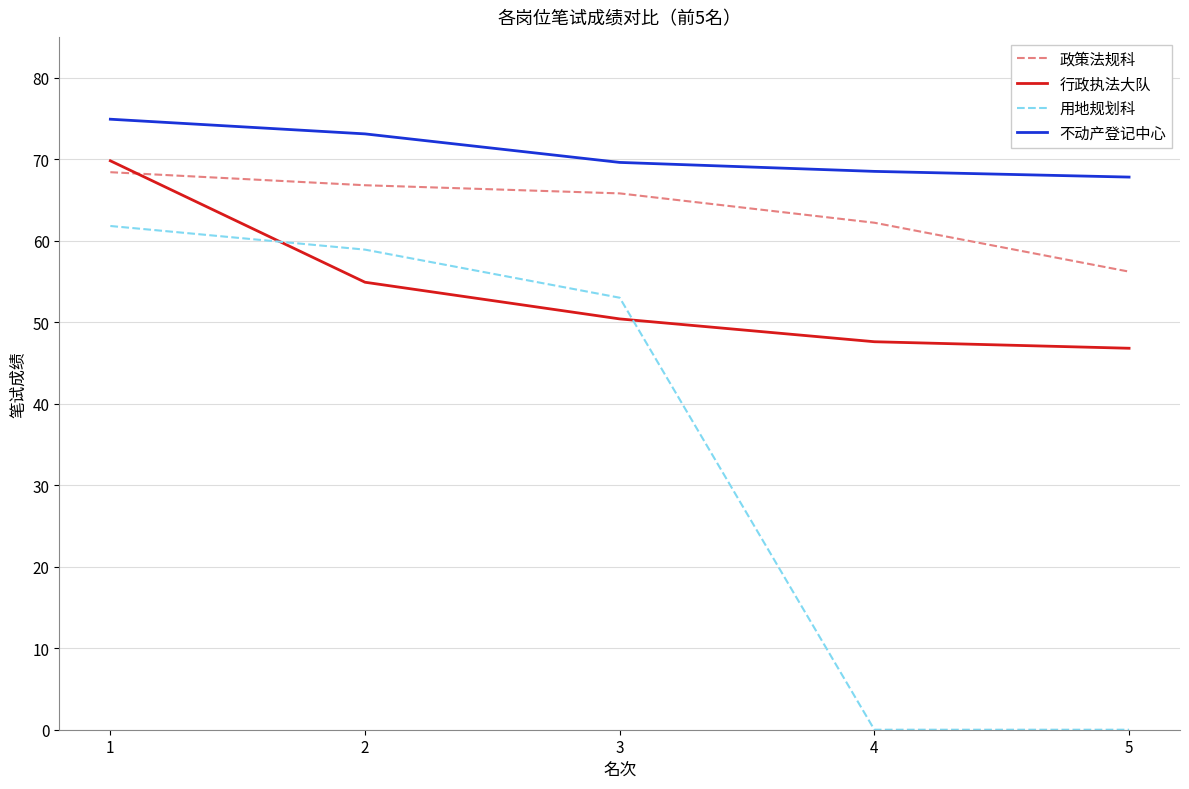

Is it true that 政策法规科 equals 18.4 at 1?

False